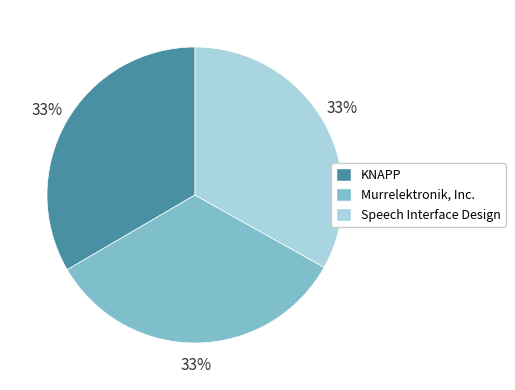

Combined, do Murrelektronik, Inc. and Speech Interface Design account for over 50%?

Yes